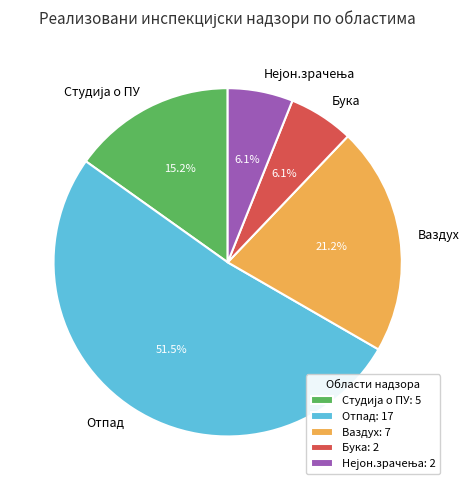

To the nearest percent, what is the average slice percentage?

20%